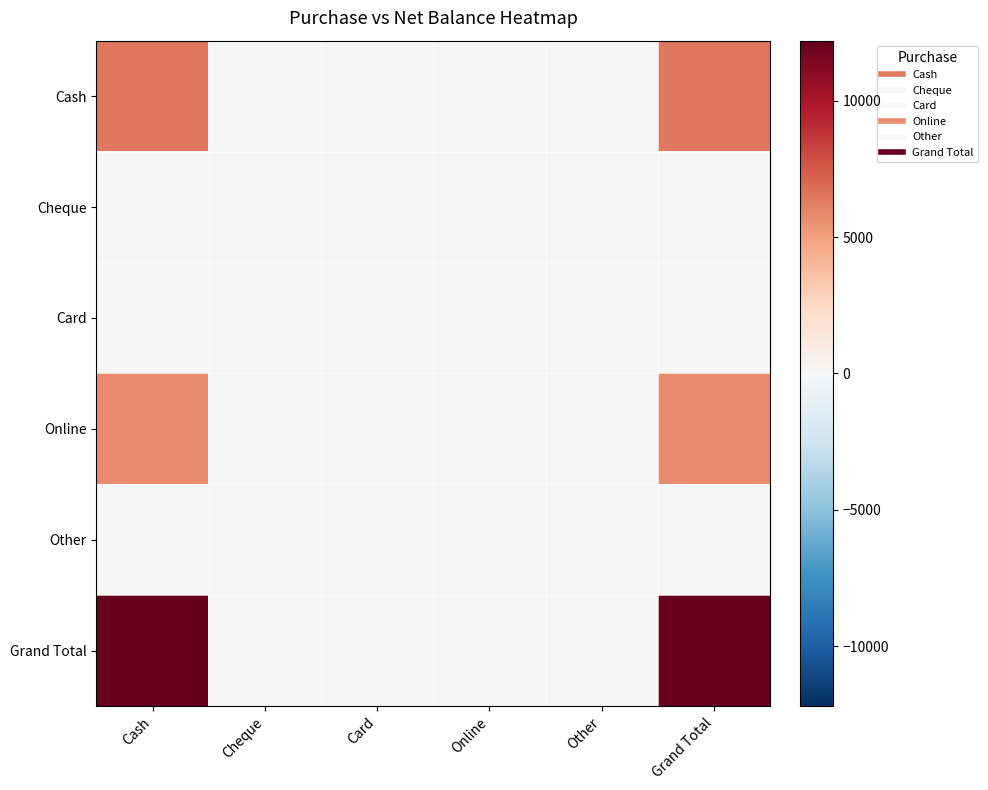

Reading right to left, extract all data points from this chart.

Cash: Grand Total=6400	Other=0	Online=0	Card=0	Cheque=0	Cash=6400
Cheque: Grand Total=0	Other=0	Online=0	Card=0	Cheque=0	Cash=0
Card: Grand Total=0	Other=0	Online=0	Card=0	Cheque=0	Cash=0
Online: Grand Total=5800	Other=0	Online=0	Card=0	Cheque=0	Cash=5800
Other: Grand Total=0	Other=0	Online=0	Card=0	Cheque=0	Cash=0
Grand Total: Grand Total=12200	Other=0	Online=0	Card=0	Cheque=0	Cash=12200